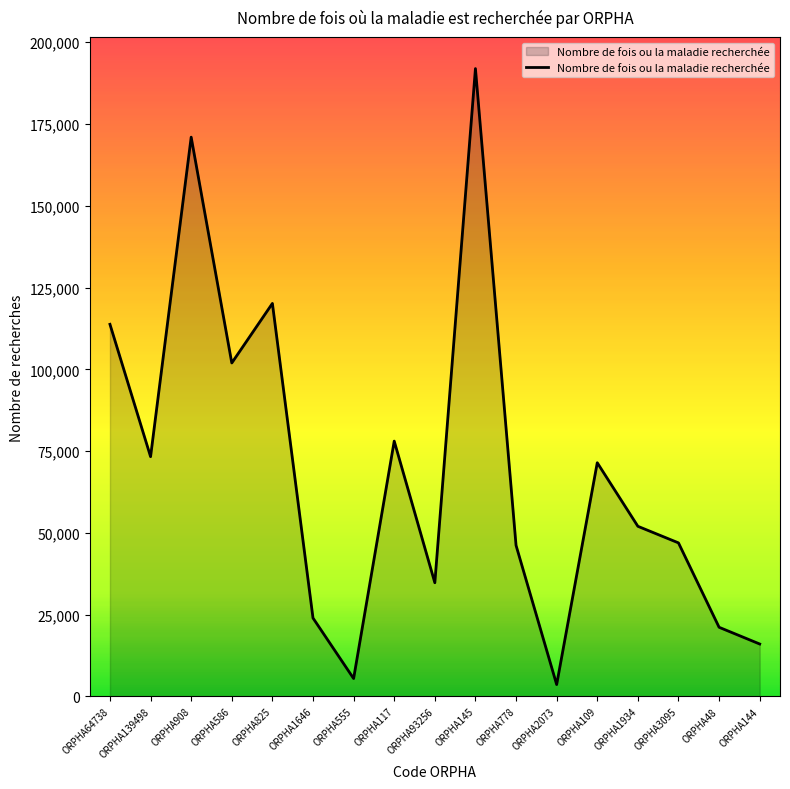

What is the average value?

68927